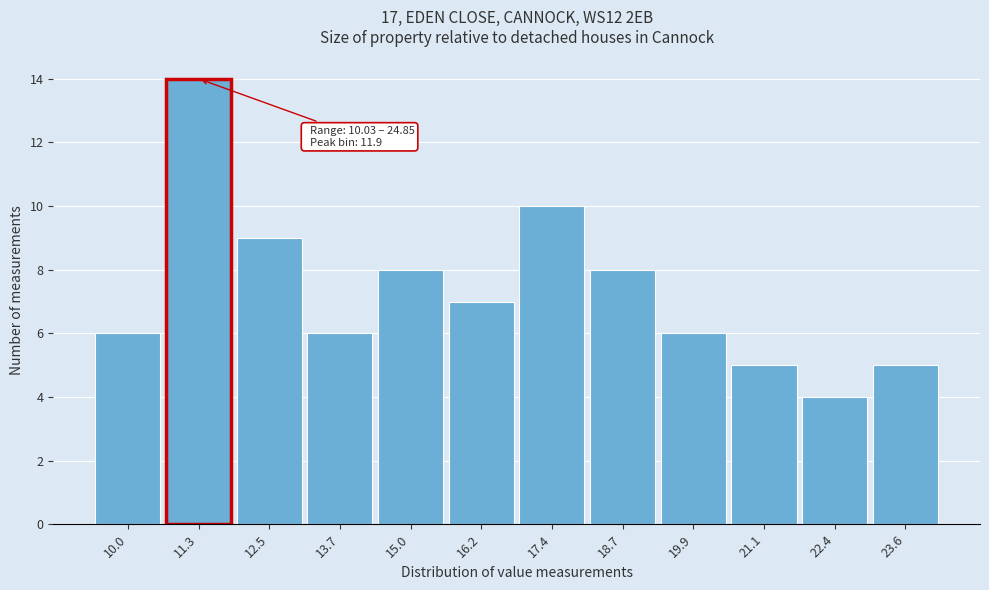

Reading left to right, extract all data points from this chart.

6	14	9	6	8	7	10	8	6	5	4	5